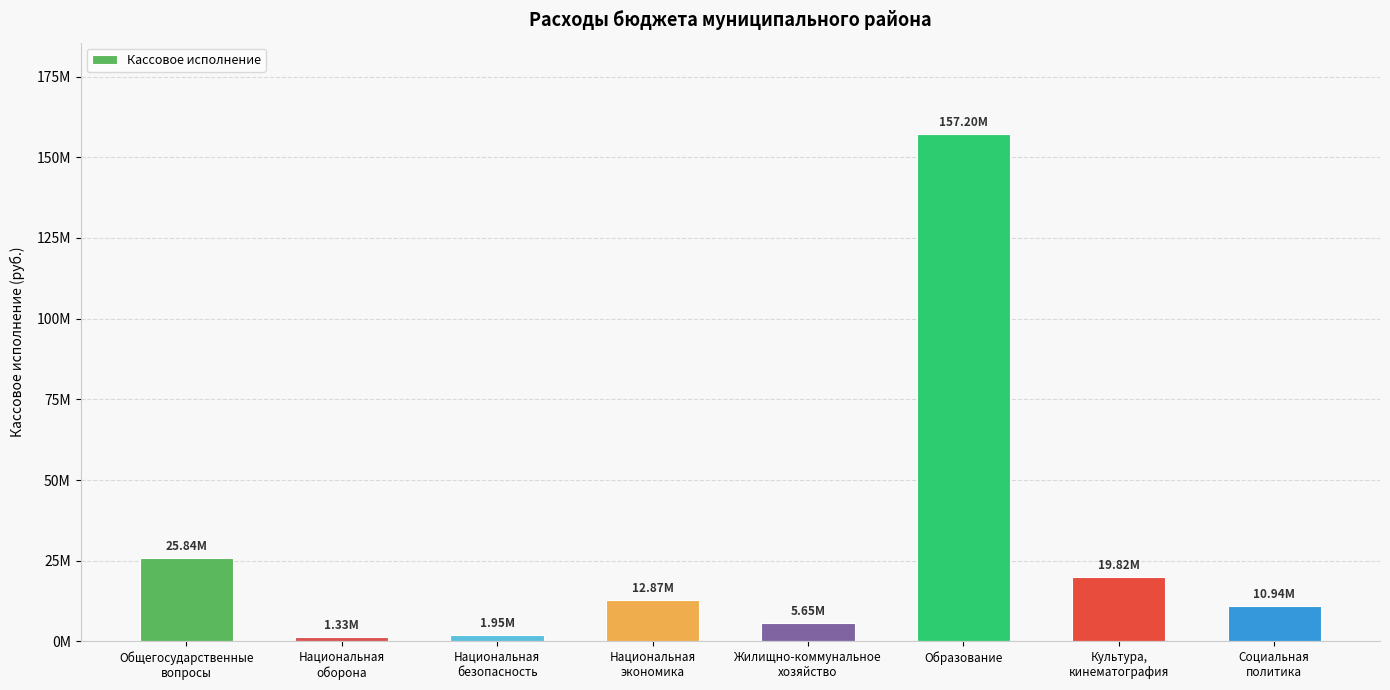

Reading left to right, what are all the values shown in this chart?

25841697.4	1328472.0	1951056.0	12867964.3	5651287.8	157195577.2	19819122.9	10944761.0